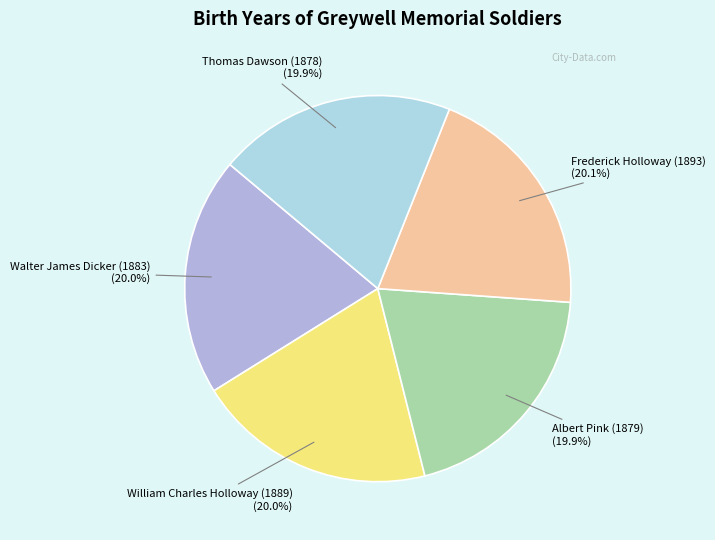

How many slices are in this pie chart?

5